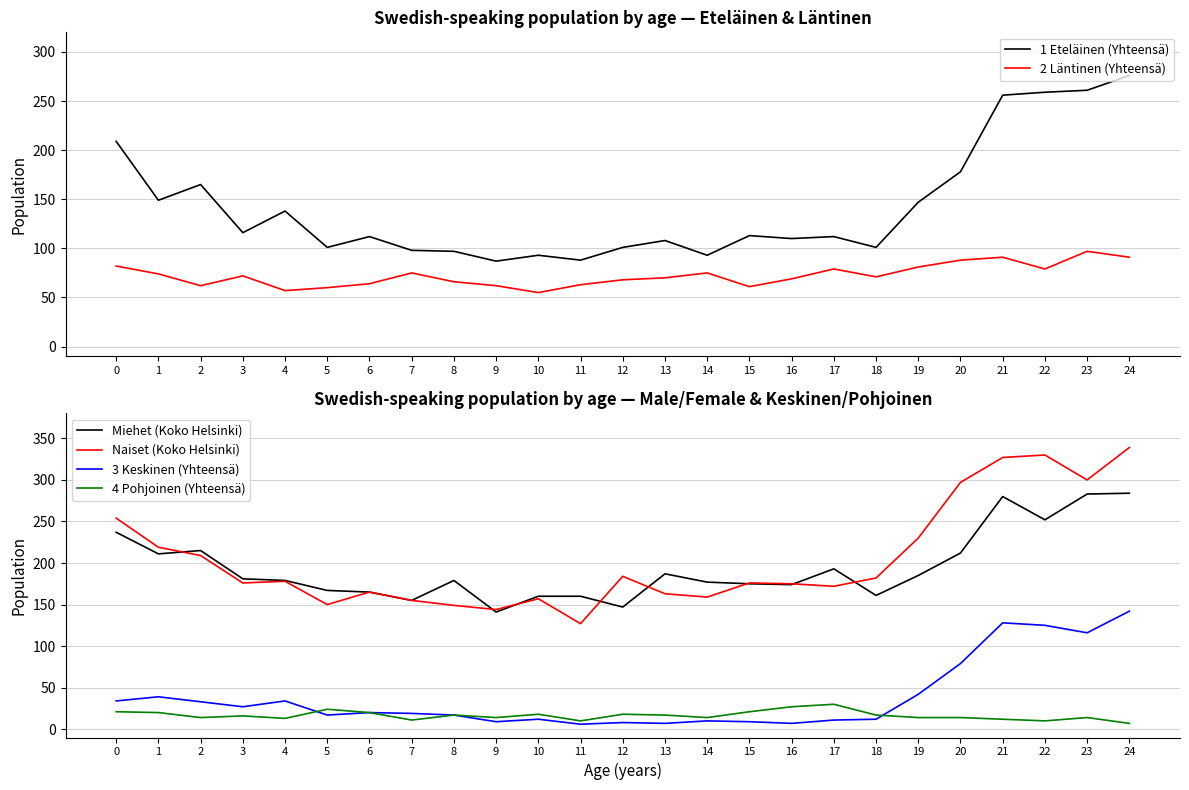

True or false: 2 Läntinen (Yhteensä) has a value of 69 at 16.

True